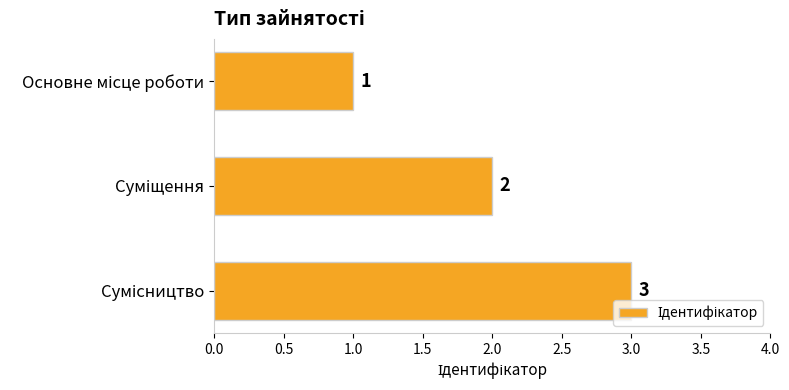

How many bars are there in total?

3